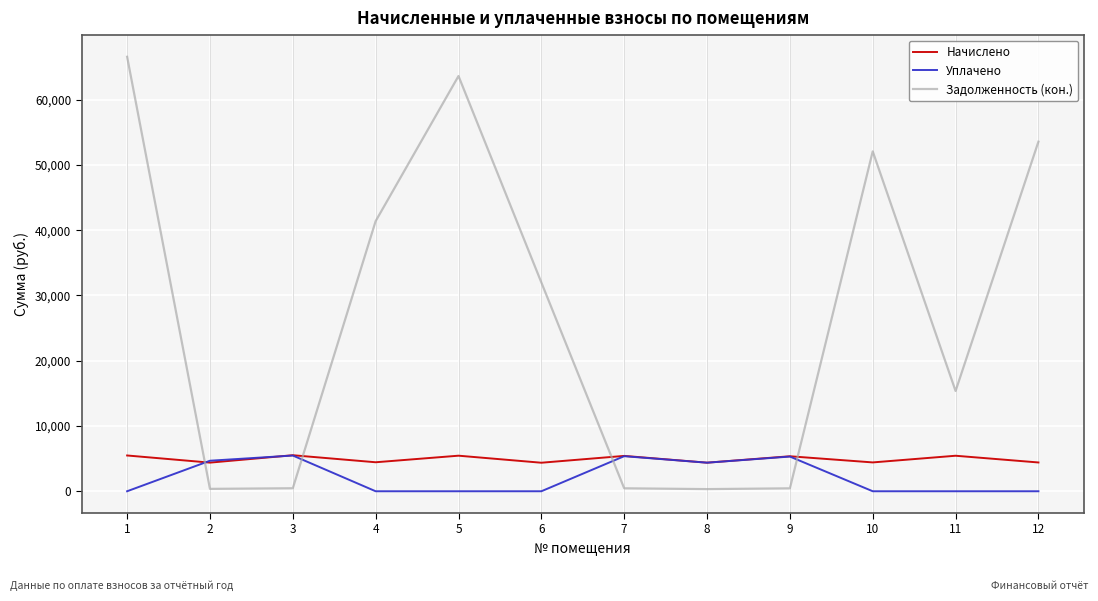

Is the value of Начислено at 2 greater than the value of Задолженность (кон.) at 3?

Yes